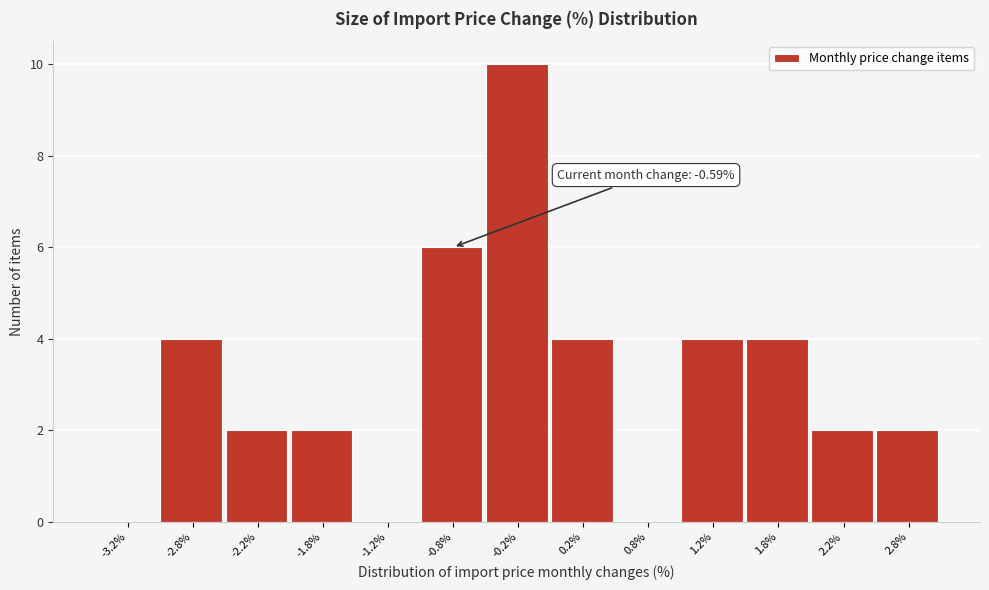

Over which range of the x-axis is the bar tallest?

-0.5 to 0.0